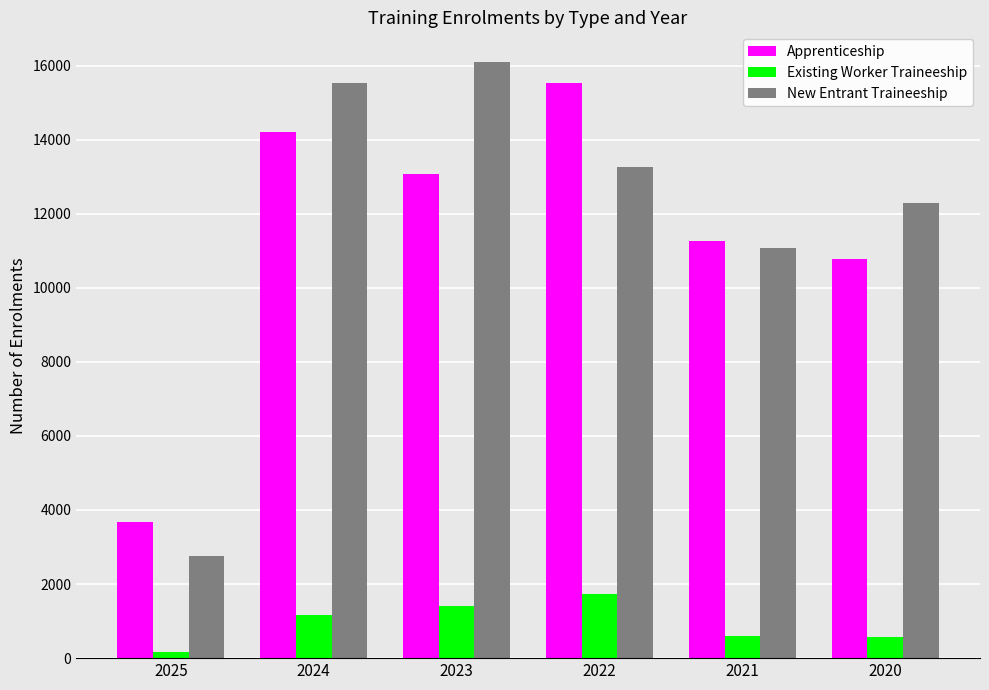

Which series has the largest total across all categories?

New Entrant Traineeship